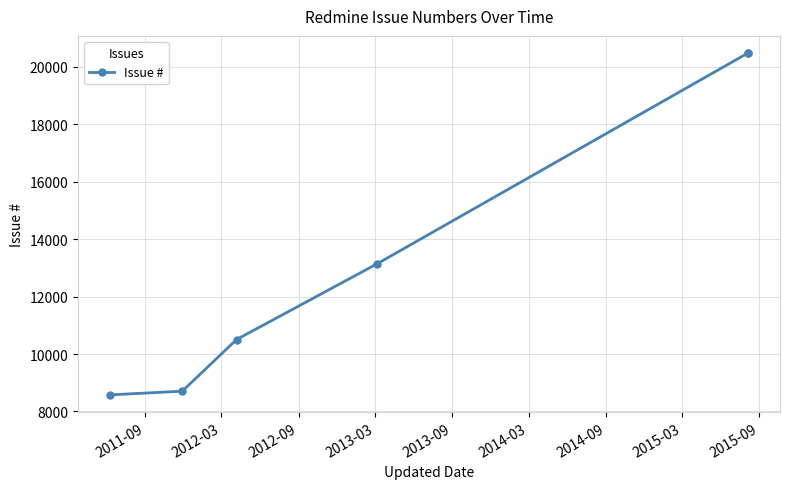

What is the average value?

13647